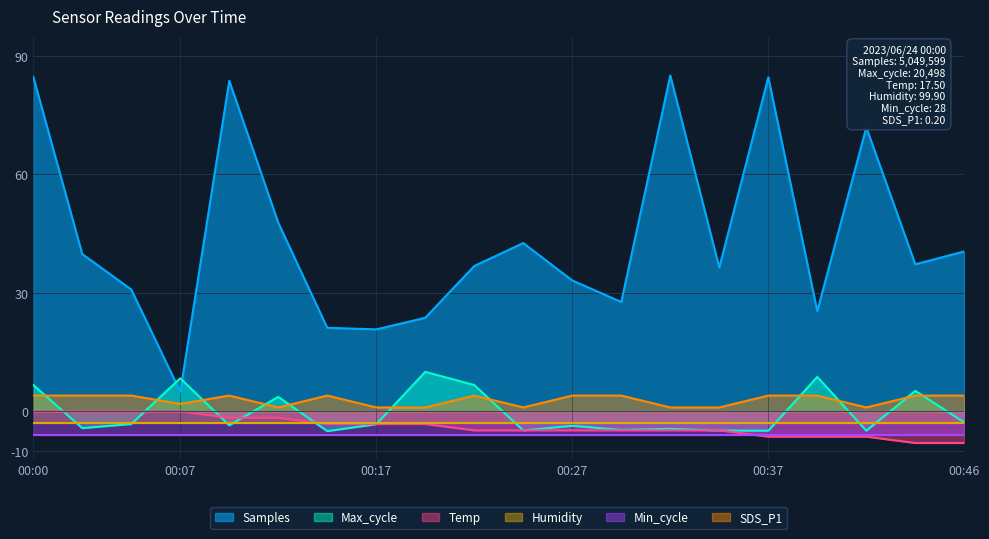

Which category has the highest value in the SDS_P1 series?

00:00